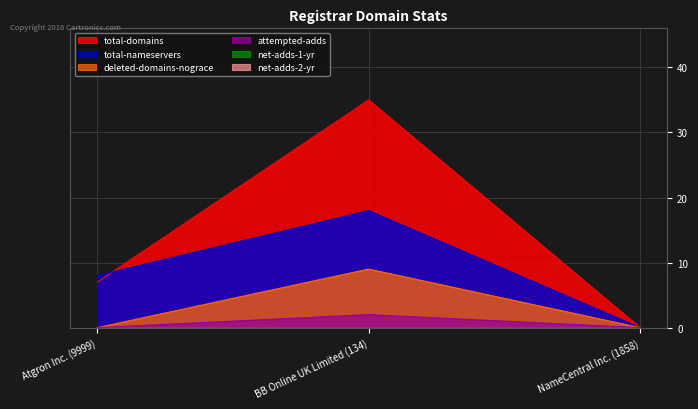

What is the average value of the deleted-domains-nograce series?

3